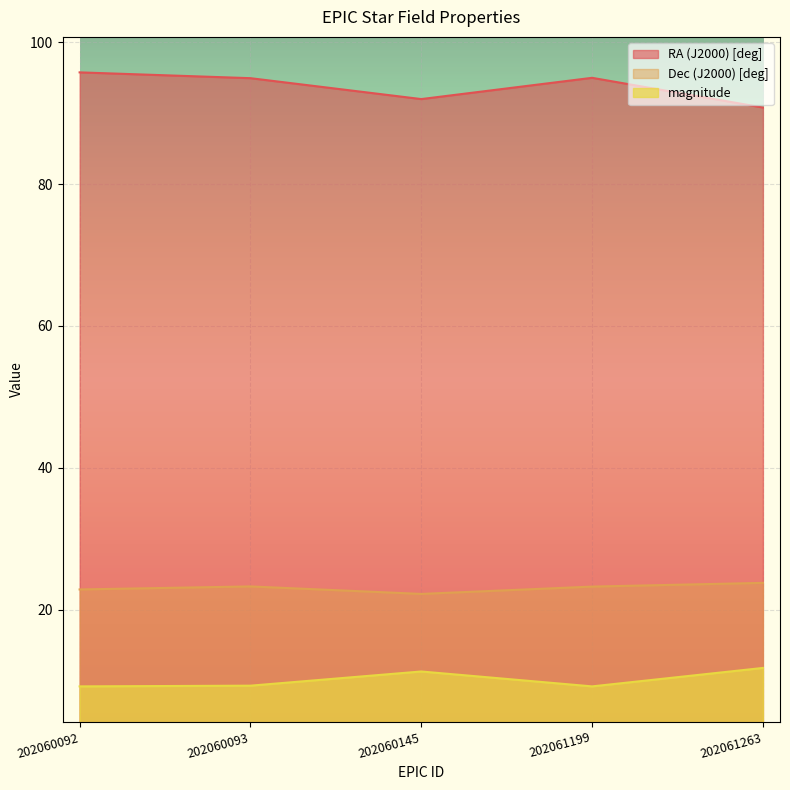

True or false: Dec (J2000) [deg] and magnitude intersect in this chart.

False